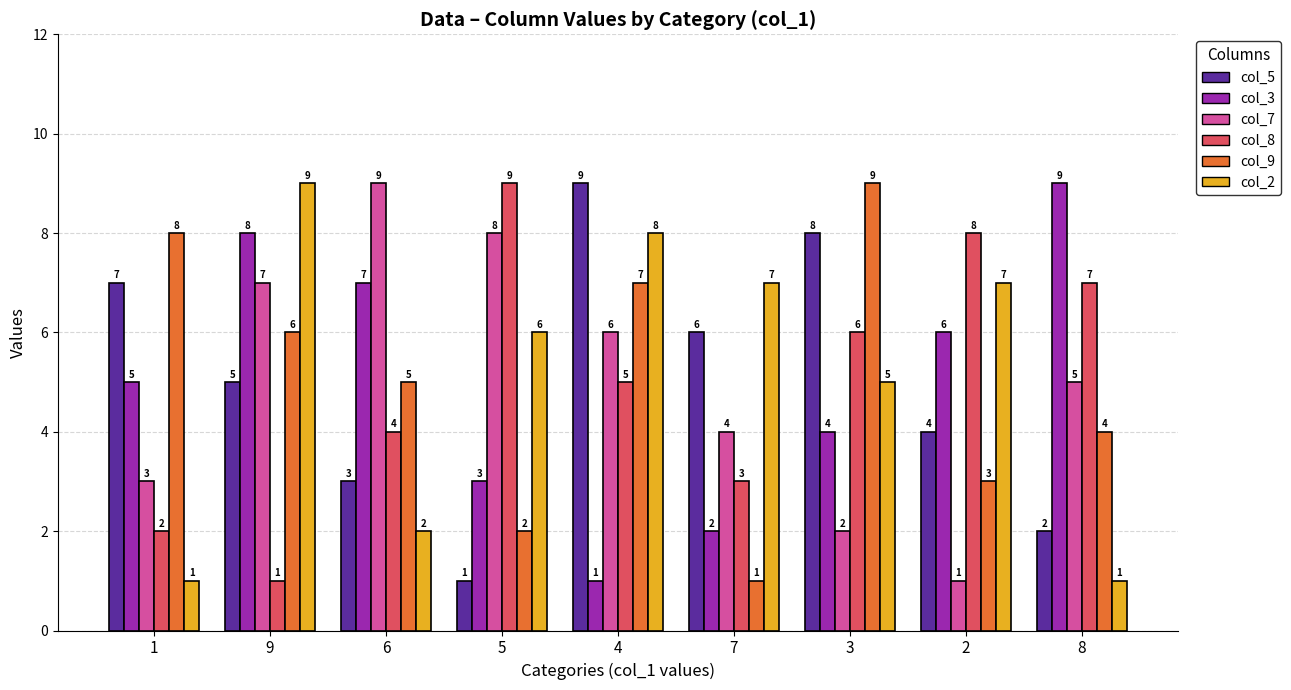

What is the smallest value displayed?

1